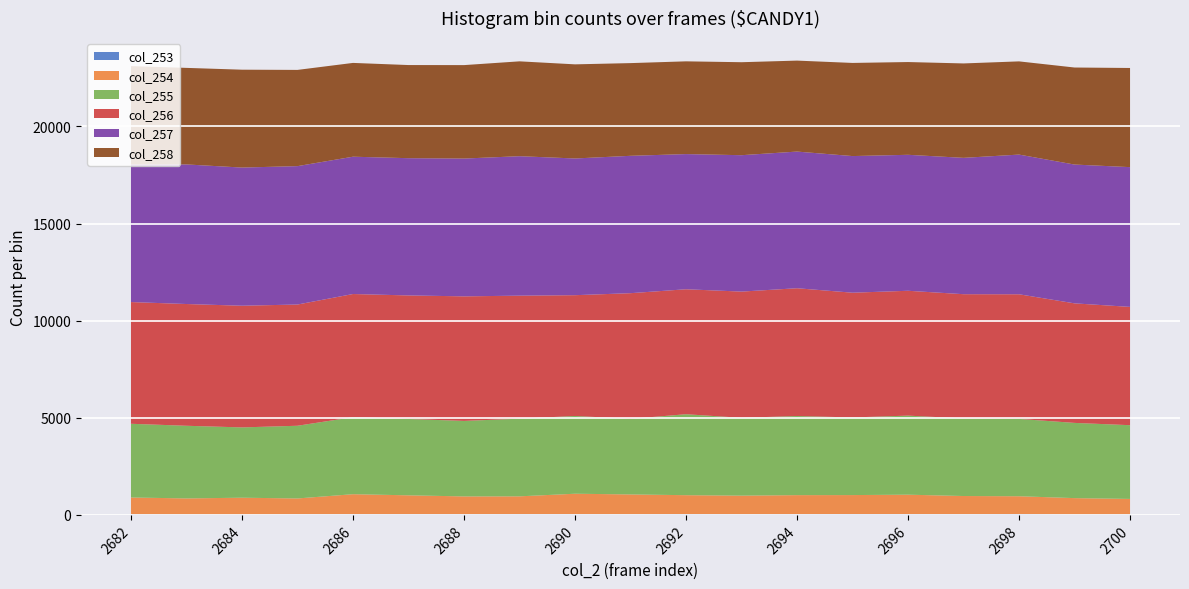

Where is the first local maximum for col_258?

2684